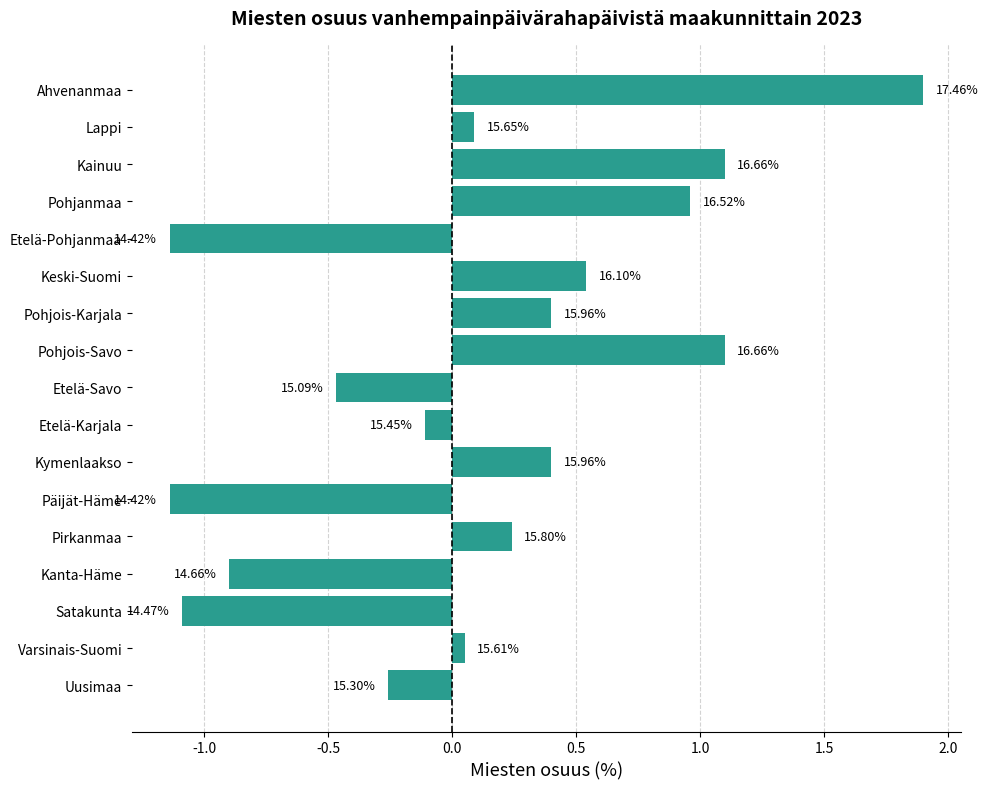

How many bars are there in total?

17